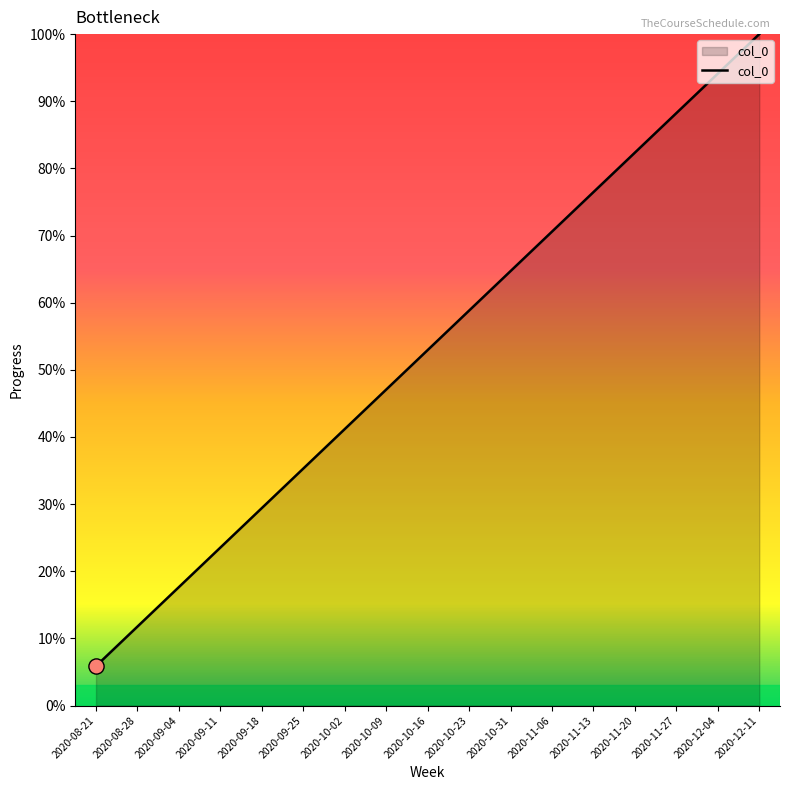

Which has a higher value, 2020-08-21 or 2020-11-13?

2020-11-13